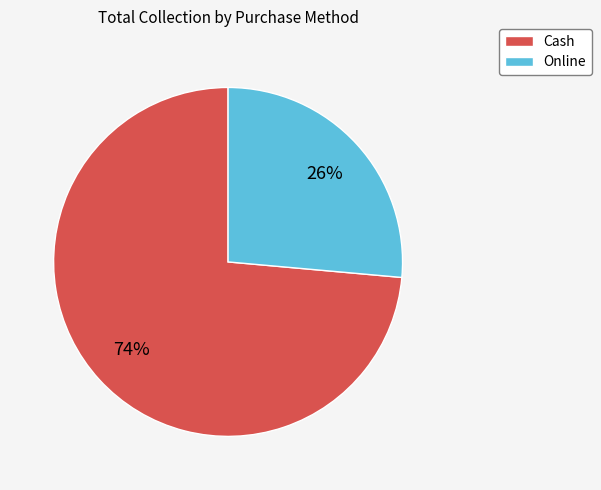

Which slice is the smallest?

Online